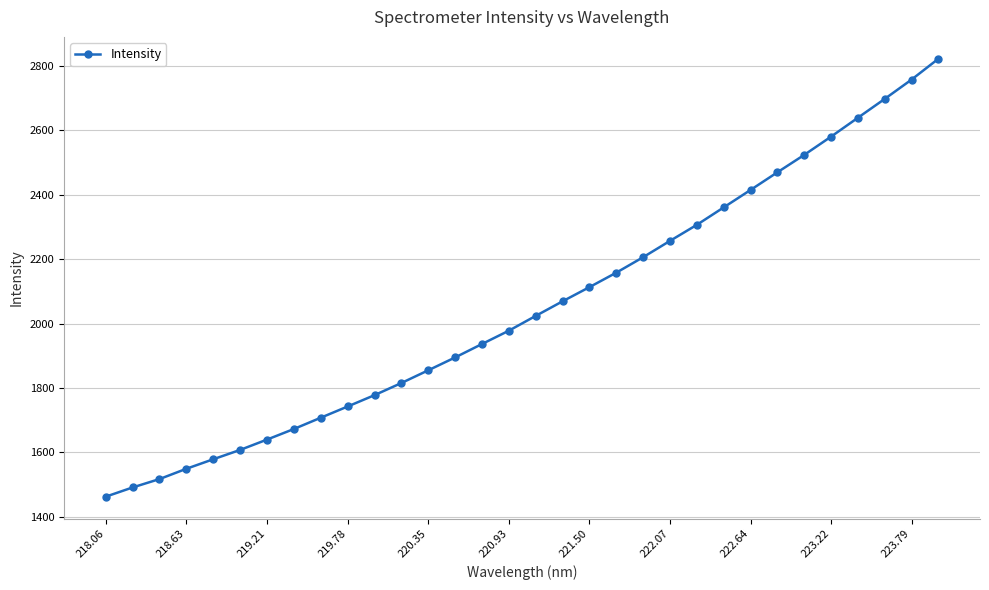

What is the value of the 23rd point from the left?

2306.6